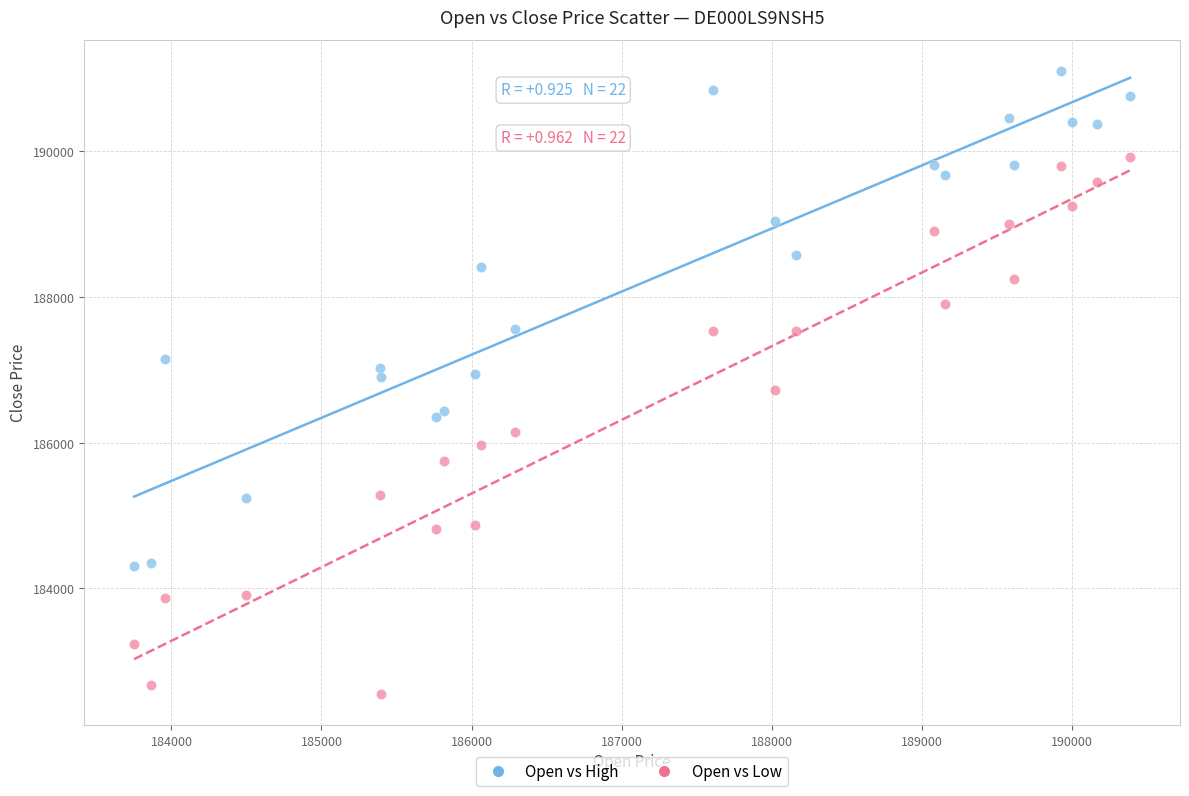

Which series has the largest Y range (max minus min)?

Open vs Low